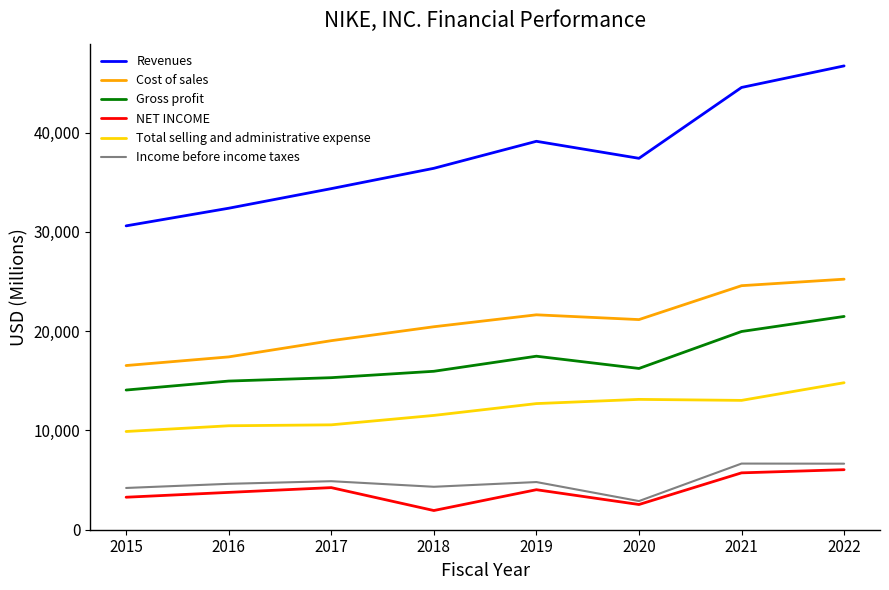

What is the minimum value for Revenues?

30601